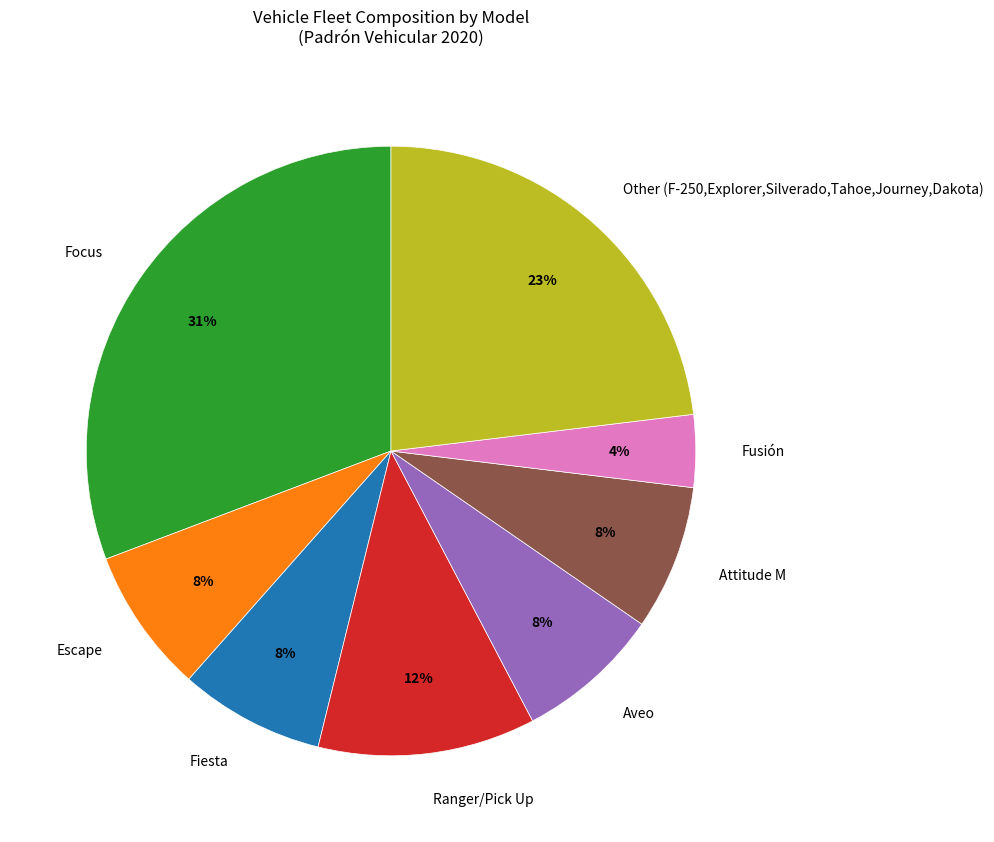

To the nearest percent, what is the difference between the Escape and Focus slice percentages?

23%